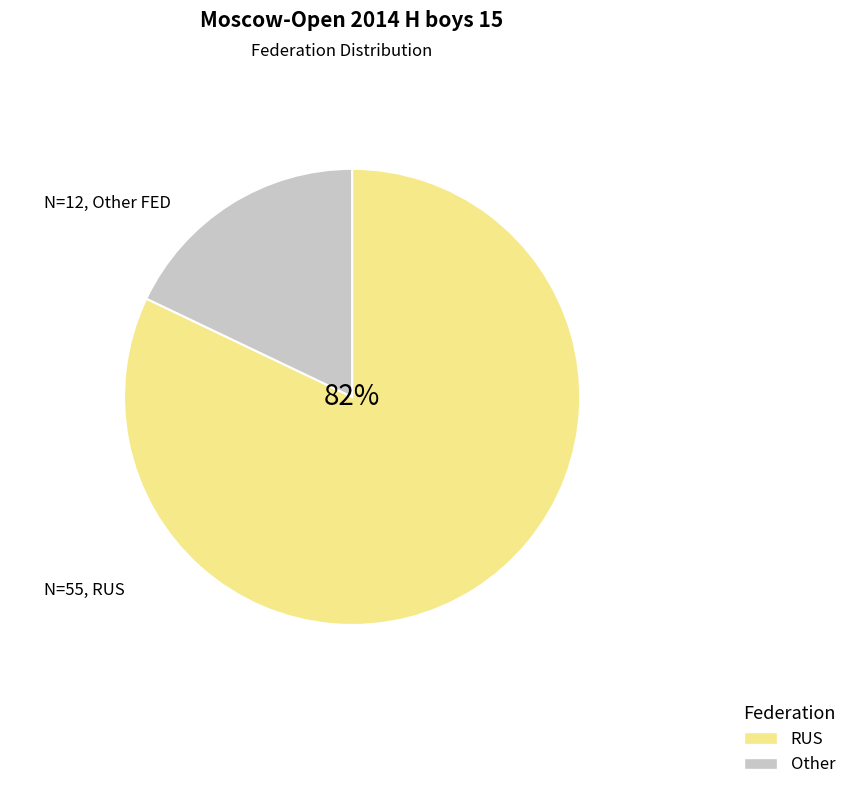

Which category has the biggest portion of the pie?

RUS